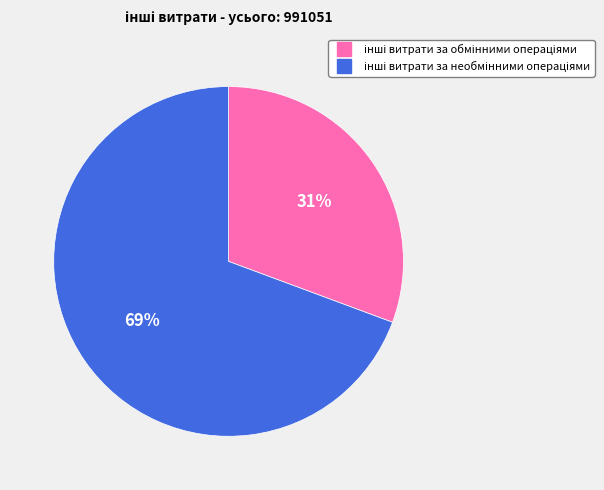

To the nearest percent, what is the average slice percentage?

50%